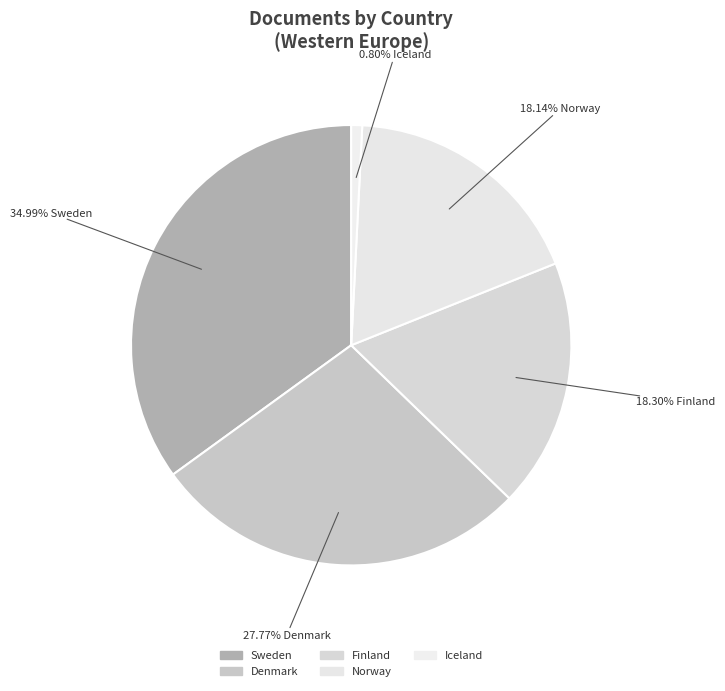

How many slices are in this pie chart?

5